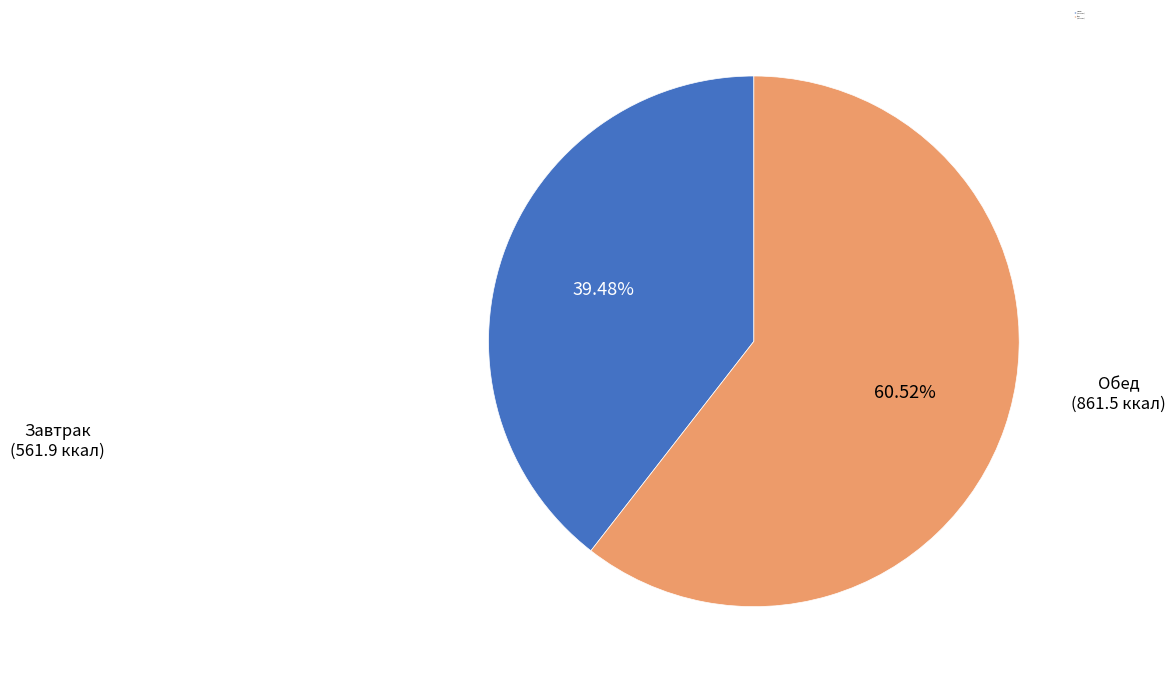

Between Завтрак and Обед, which is larger?

Обед